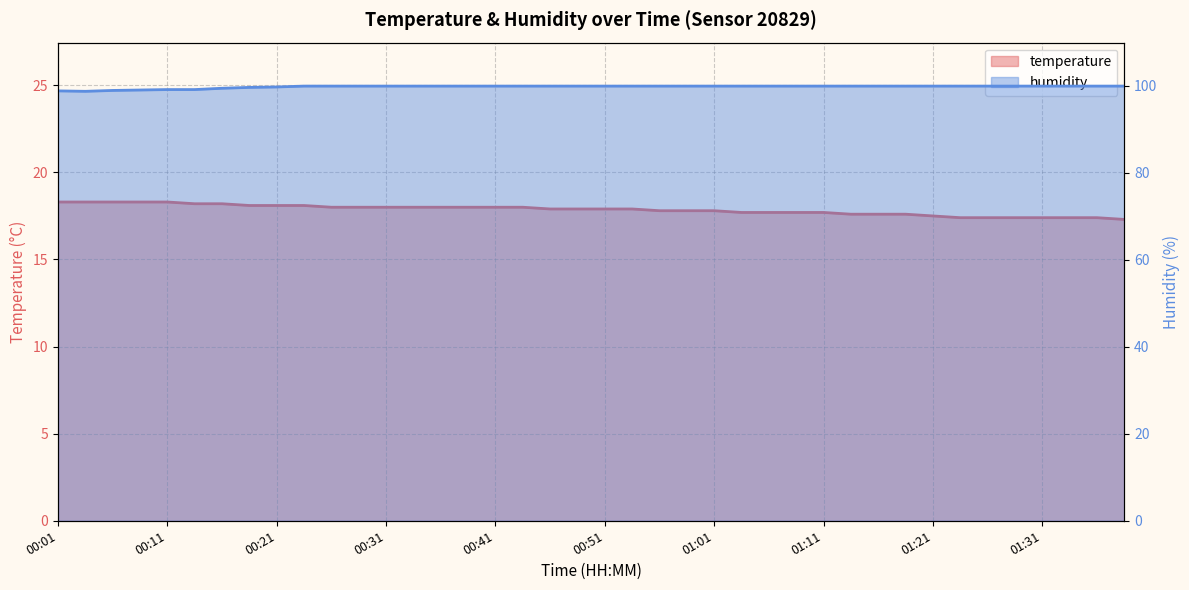

What is the maximum value shown in the chart?

99.9